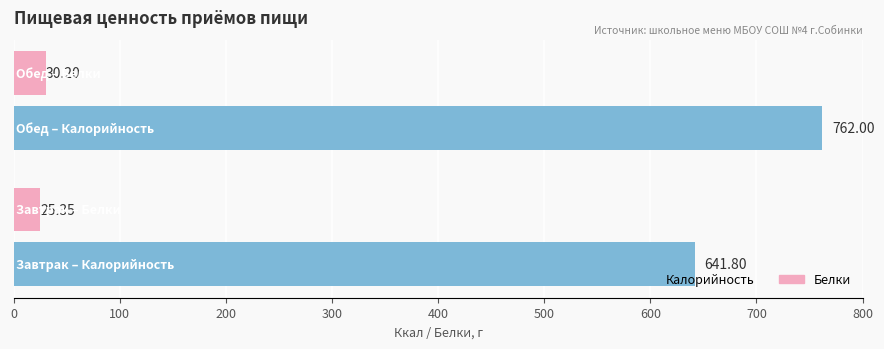

What is the average value of the Калорийность series?

701.9